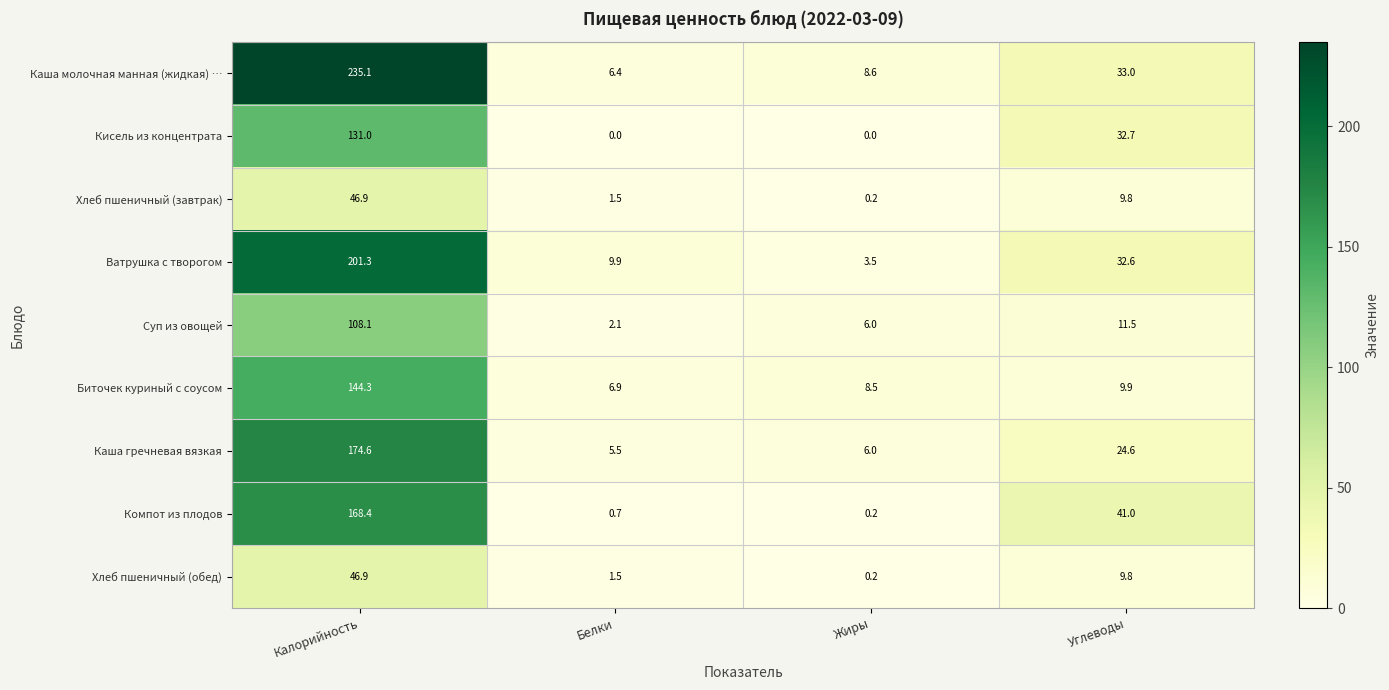

What is the maximum value for Каша молочная манная (жидкая) …?

235.1